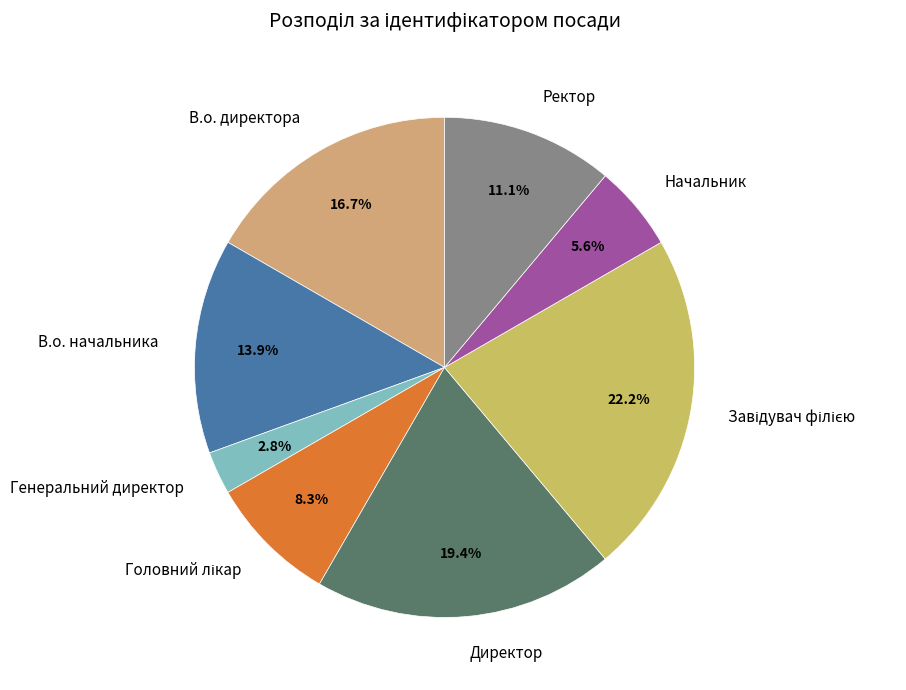

Is it true that Ректор is 11% of the pie?

True